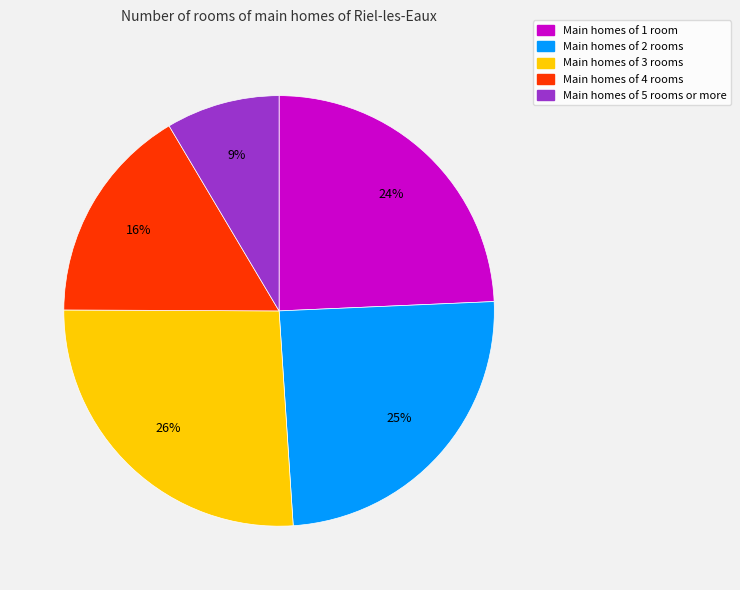

Count the number of slices in the pie.

5